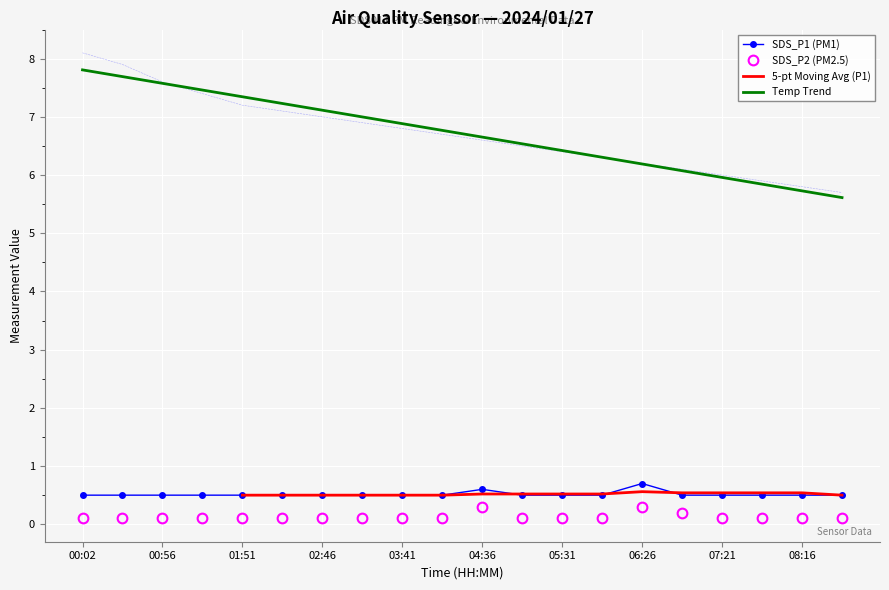

Reading left to right, list all the values displayed in this chart.

SDS_P1: 00:02=0.5	00:29=0.5	00:56=0.5	01:24=0.5	01:51=0.5	02:19=0.5	02:46=0.5	03:14=0.5	03:41=0.5	04:09=0.5	04:36=0.6	05:04=0.5	05:31=0.5	05:59=0.5	06:26=0.7	06:54=0.5	07:21=0.5	07:49=0.5	08:16=0.5	08:44=0.5
SDS_P2: 00:02=0.1	00:29=0.1	00:56=0.1	01:24=0.1	01:51=0.1	02:19=0.1	02:46=0.1	03:14=0.1	03:41=0.1	04:09=0.1	04:36=0.3	05:04=0.1	05:31=0.1	05:59=0.1	06:26=0.3	06:54=0.2	07:21=0.1	07:49=0.1	08:16=0.1	08:44=0.1
Temp: 00:02=8.1	00:29=7.9	00:56=7.6	01:24=7.4	01:51=7.2	02:19=7.1	02:46=7.0	03:14=6.9	03:41=6.8	04:09=6.7	04:36=6.6	05:04=6.5	05:31=6.4	05:59=6.3	06:26=6.2	06:54=6.1	07:21=6.0	07:49=5.9	08:16=5.8	08:44=5.7